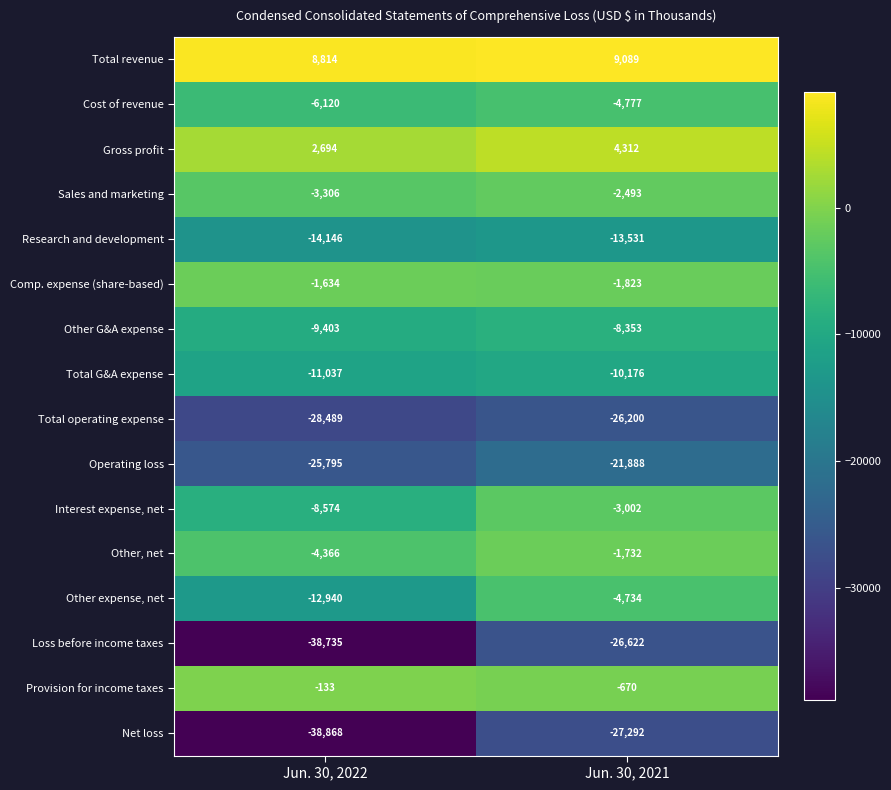

What is the difference between the maximum and minimum values in the Operating loss series?

3907